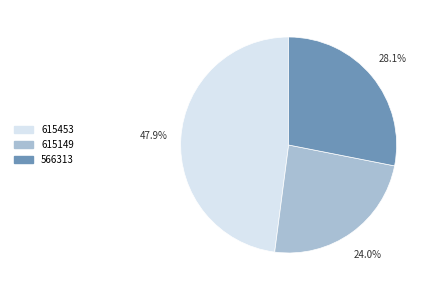

The 615453 slice represents 48% of the pie. True or false?

True